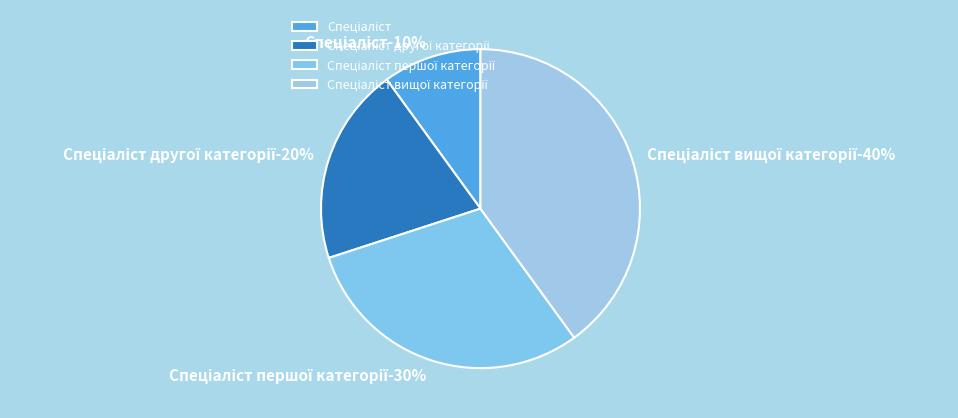

To the nearest percent, what is the combined percentage of Спеціаліст and Спеціаліст першої категорії?

40%